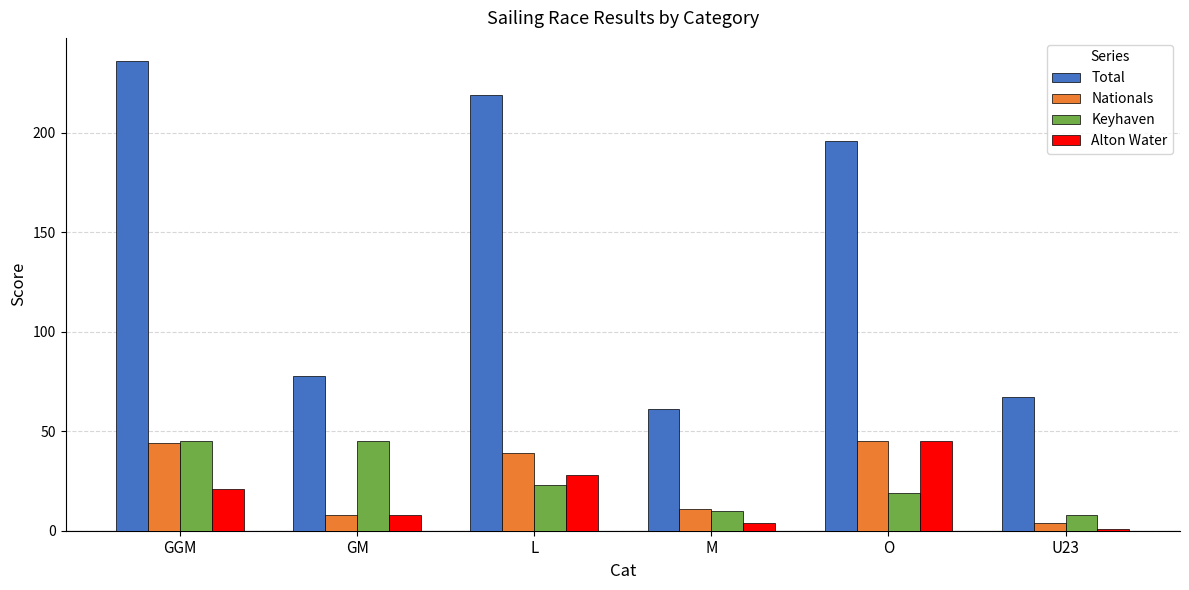

At which category is the sum across all series the highest?

GGM